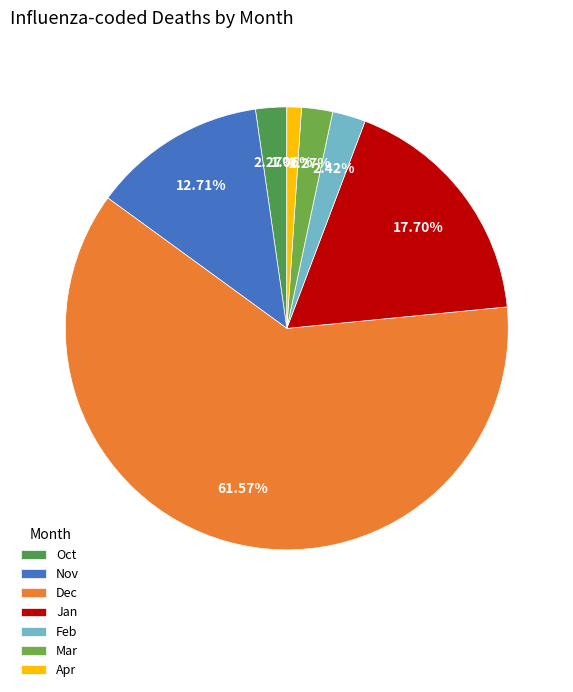

To the nearest percent, what portion does Feb represent?

2%